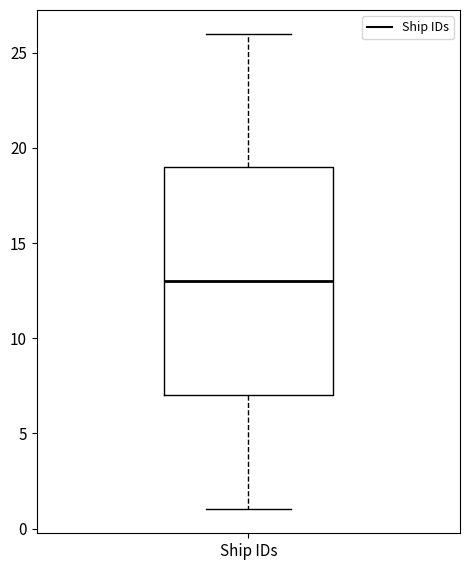

Read this box plot against the y-axis: the position of the median line, the range covered by the box, and the ends of both whiskers. The values are not printed on the chart, so give them approximately, as read against the axis.

median 13, box 7 to 19, whiskers 1 to 26